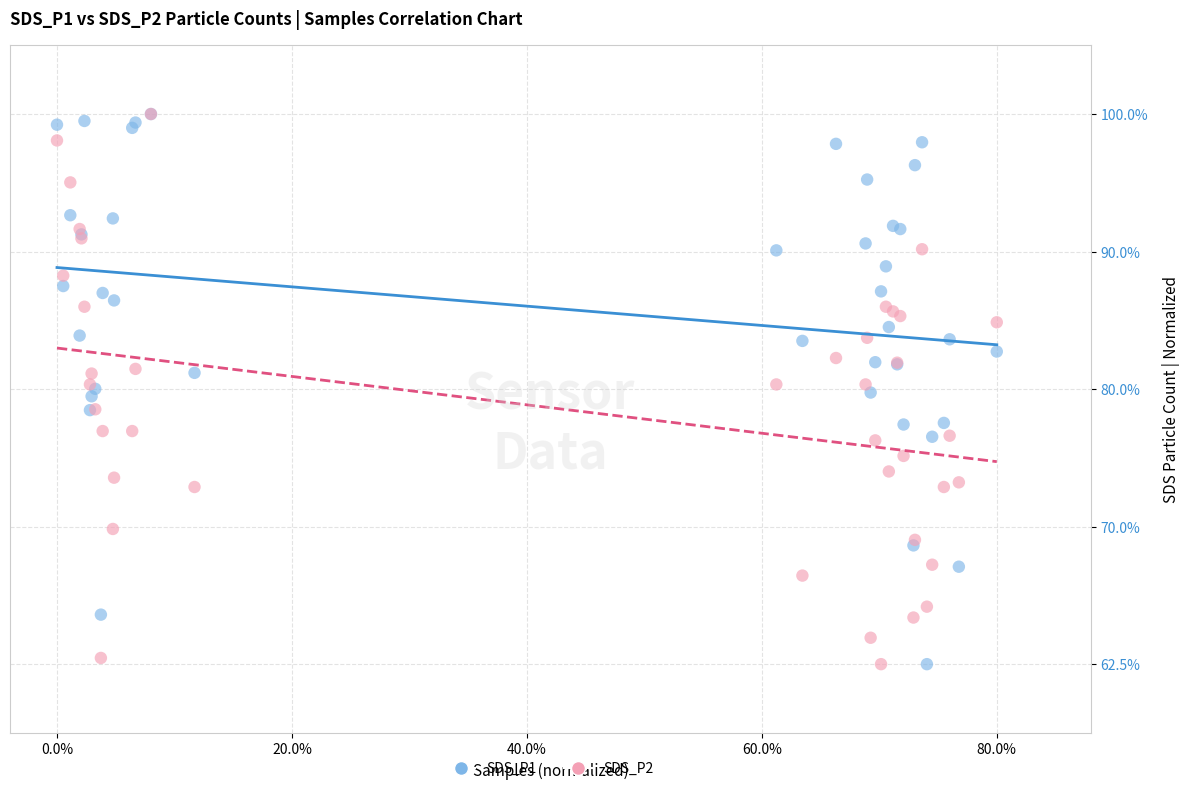

What are all the series names shown in the legend?

SDS_P1, SDS_P2